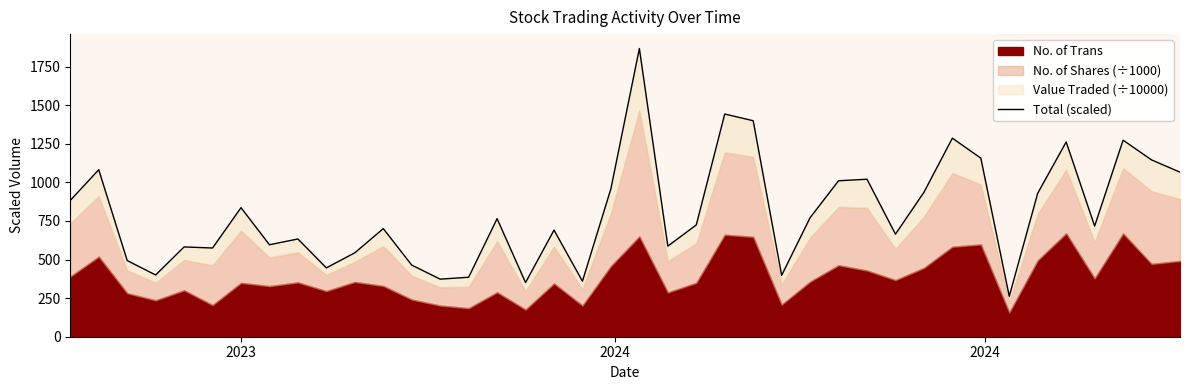

What is the value of the 19th point from the left?

359.8